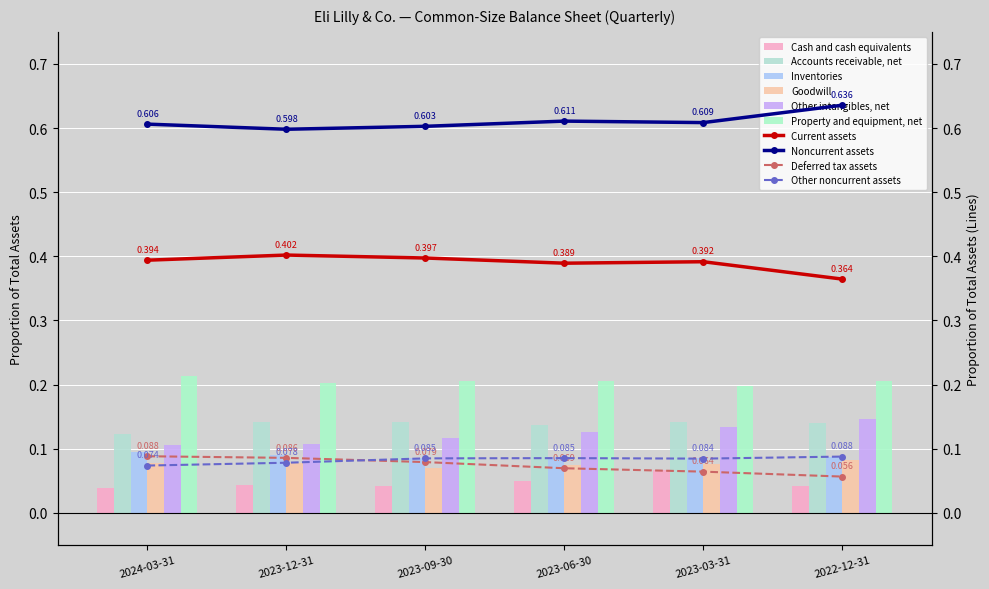

How many groups of bars are there?

6